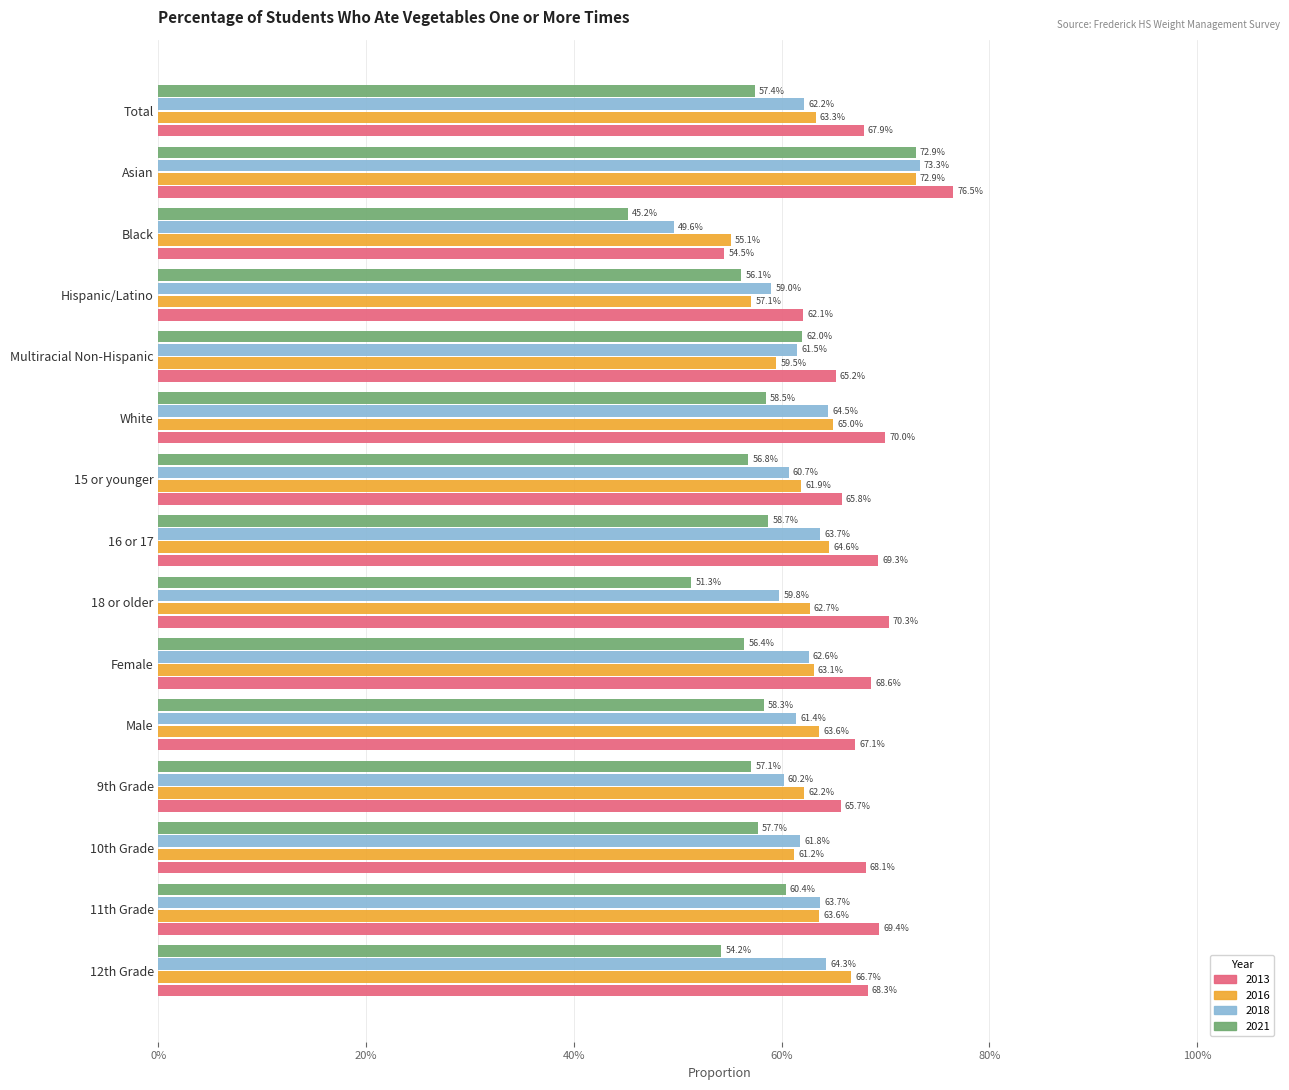

Between Black and 11th Grade, which series saw the biggest shift?

2021